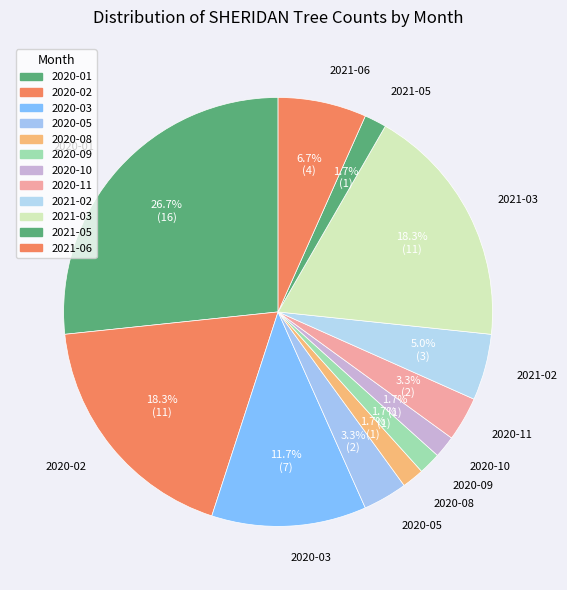

What is the total percentage of 2020-11 and 2020-10?

5.0%